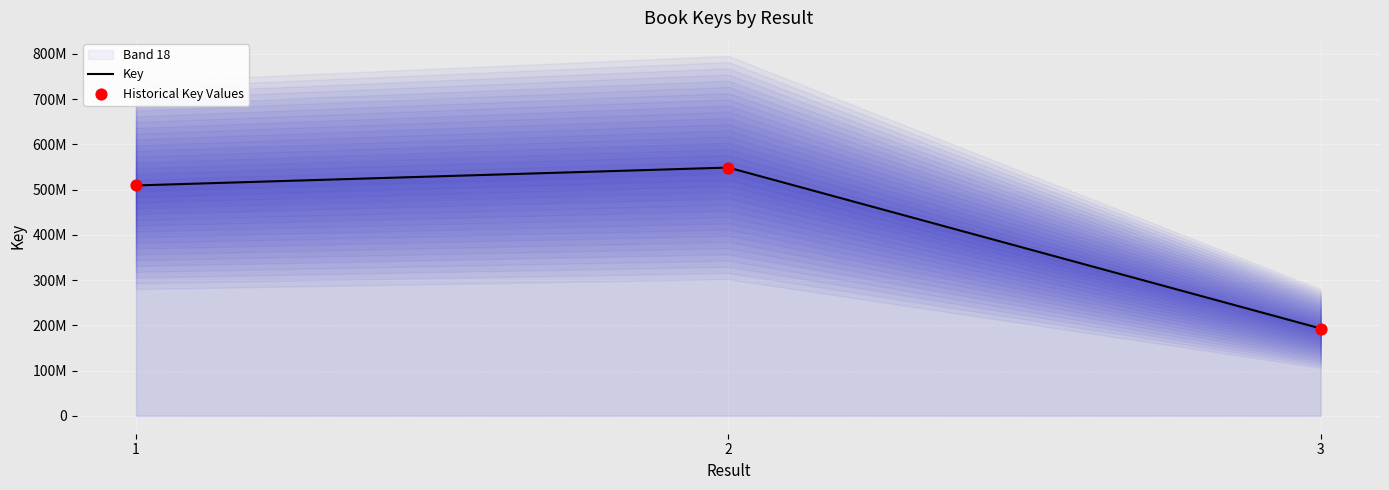

At which category is the sum across all series the highest?

2